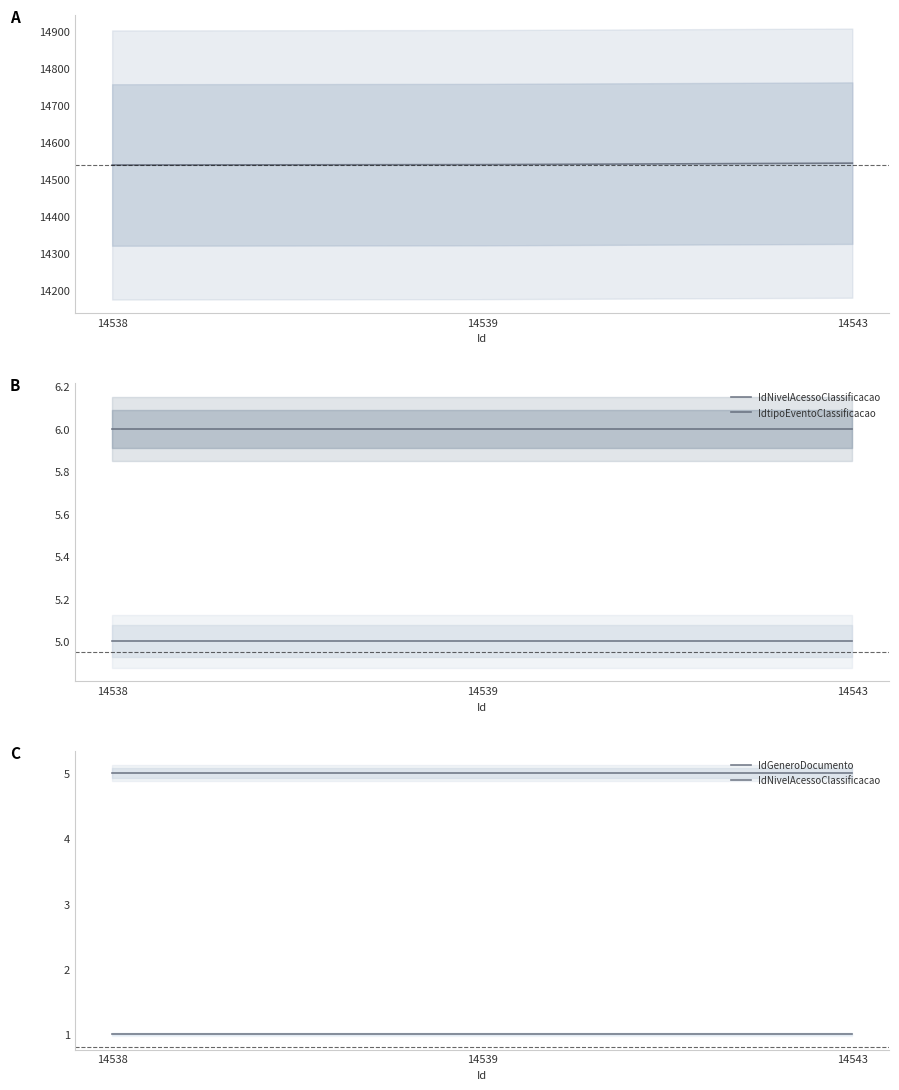

Reading left to right, what are all the values shown in this chart?

Id: 14538	14539	14543
IdNivelAcessoClassificacao: 5	5	5
IdtipoEventoClassificacao: 6	6	6
IdGeneroDocumento: 1	1	1